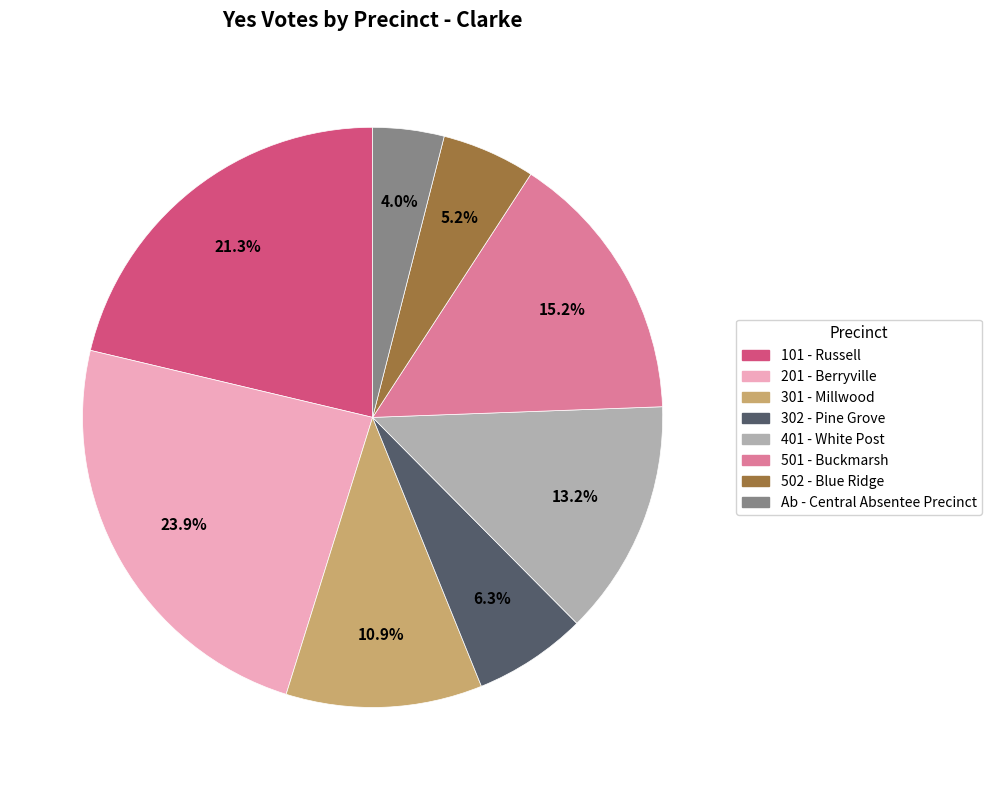

Does 101 - Russell represent more than half of the total?

No